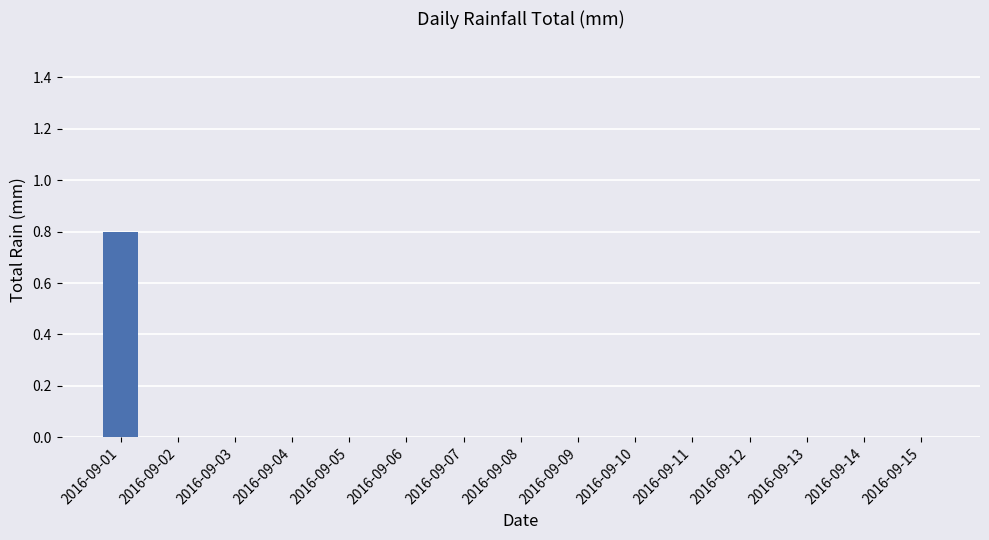

True or false: the data shows 0.0 at 2016-09-14.

True